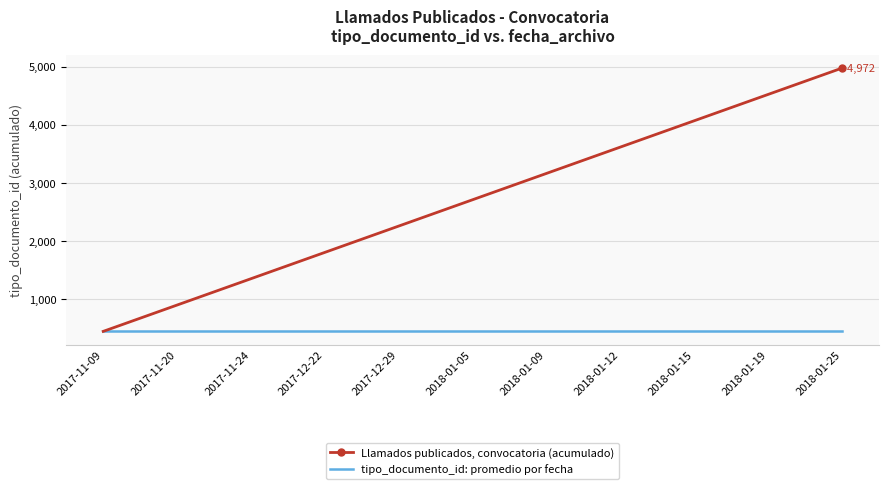

Reading left to right, list all the values displayed in this chart.

Llamados publicados, convocatoria (acumulado): 2017-11-09=452	2017-11-20=904	2017-11-24=1356	2017-12-22=1808	2017-12-29=2260	2018-01-05=2712	2018-01-09=3164	2018-01-12=3616	2018-01-15=4068	2018-01-19=4520	2018-01-25=4972
tipo_documento_id: promedio por fecha: 2017-11-09=452	2017-11-20=452	2017-11-24=452	2017-12-22=452	2017-12-29=452	2018-01-05=452	2018-01-09=452	2018-01-12=452	2018-01-15=452	2018-01-19=452	2018-01-25=452